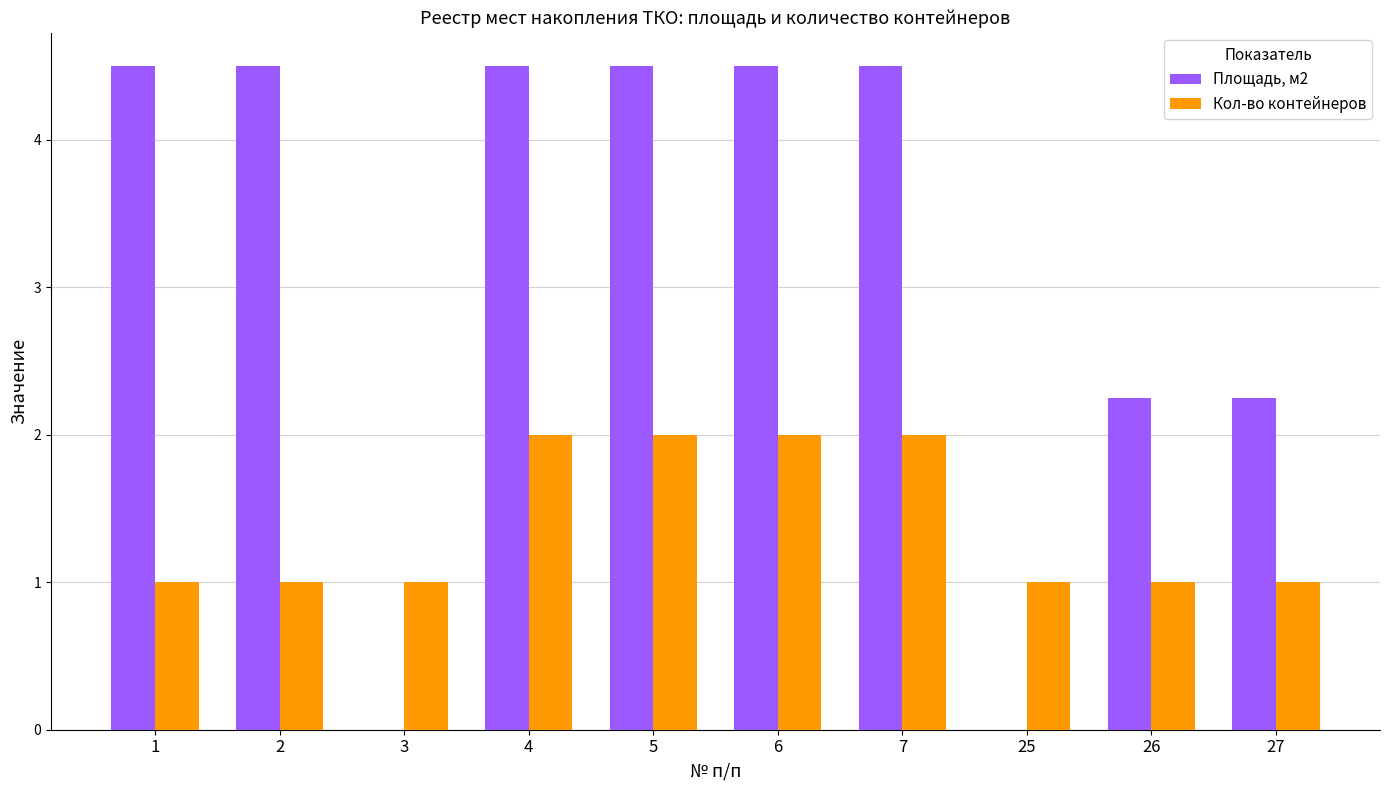

True or false: Кол-во контейнеров has a value of 2.8 at 5.

False